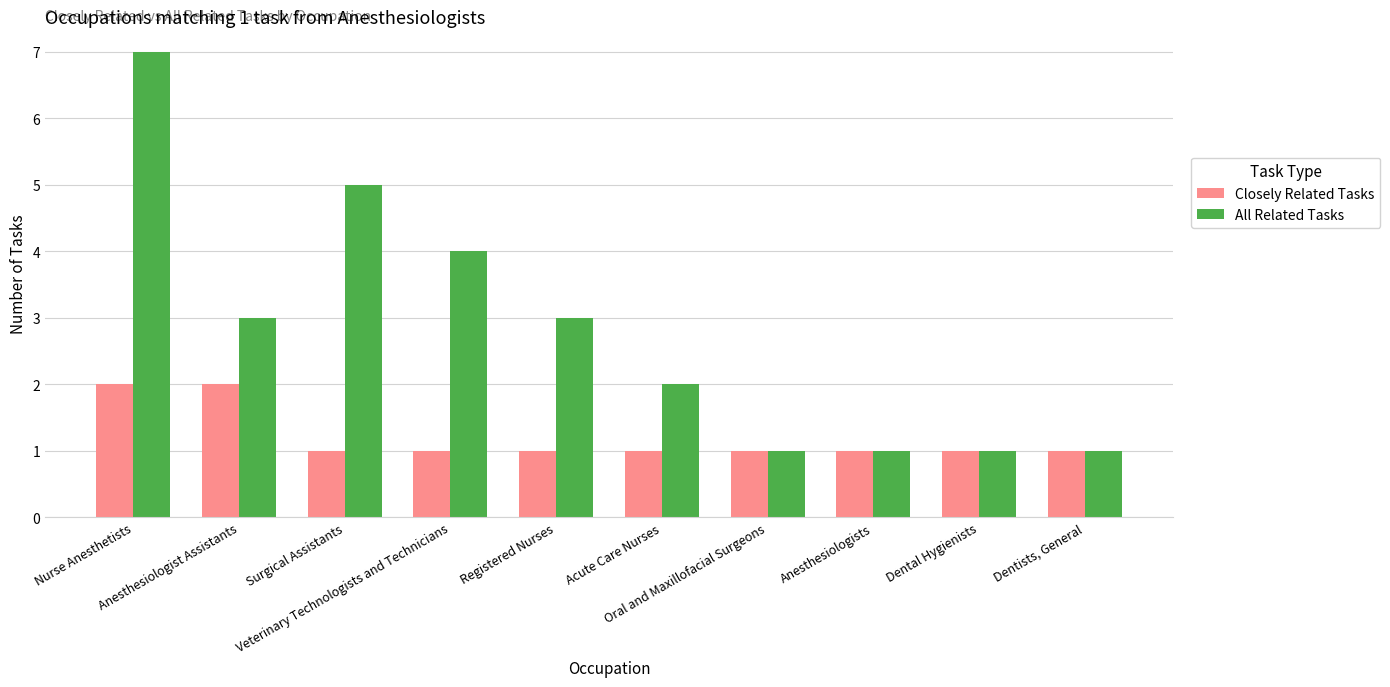

Rank the series by their maximum value, from highest to lowest.

All Related Tasks, Closely Related Tasks